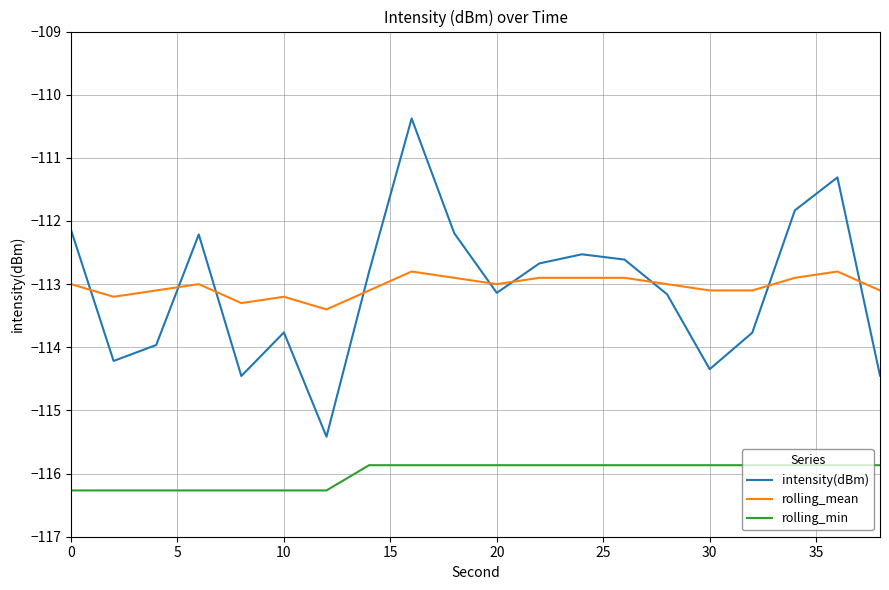

What is the smallest value displayed?

-116.3